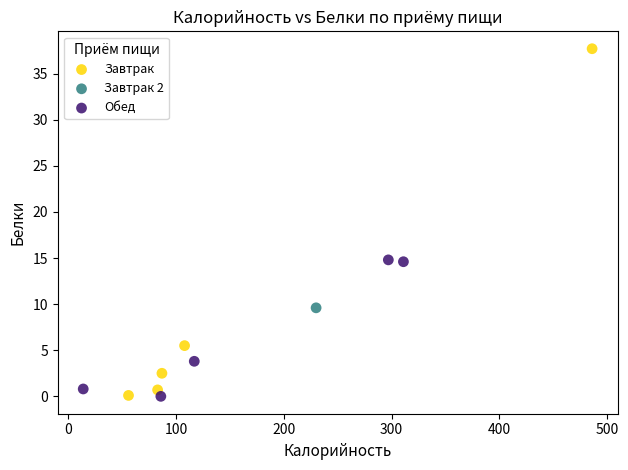

Which series reaches the maximum Y coordinate?

Завтрак